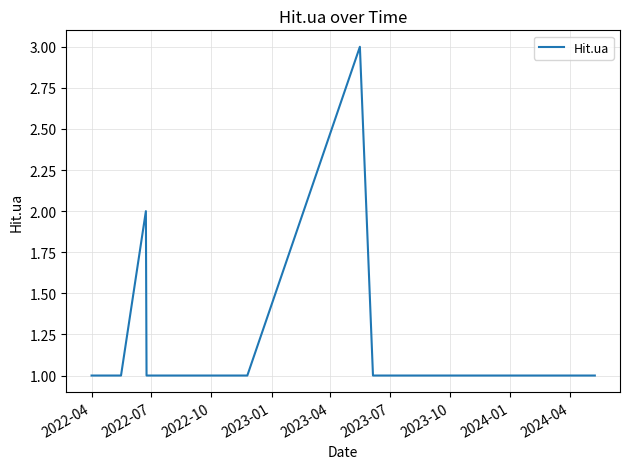

Is this an area chart (filled region under the line)?

No